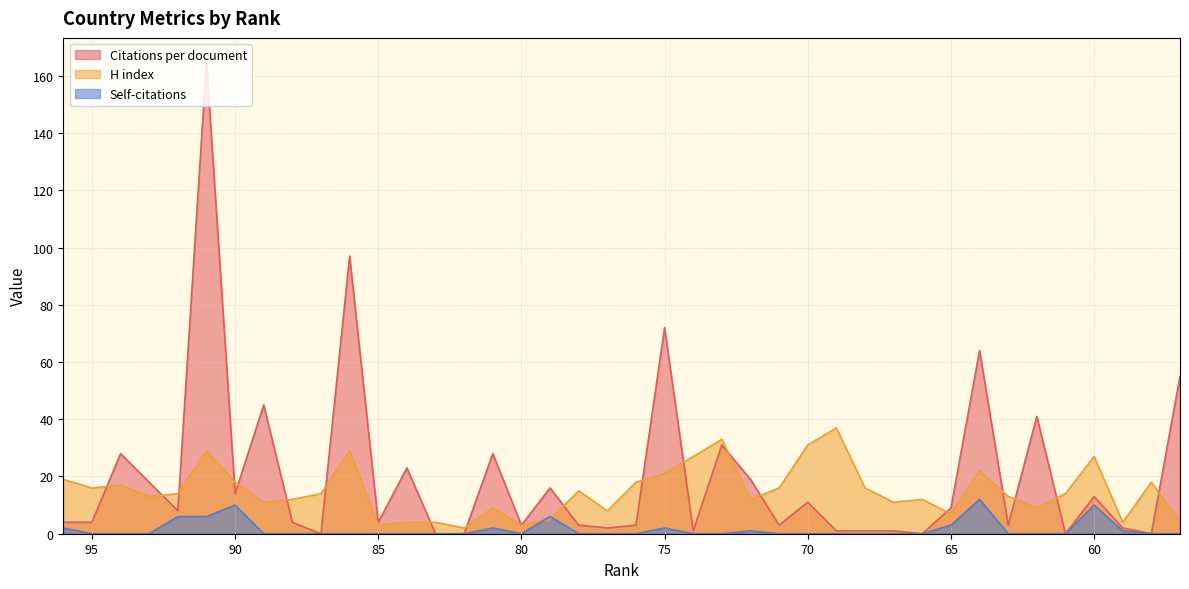

What is the difference between the second highest and minimum values in the Self-citations series?

10